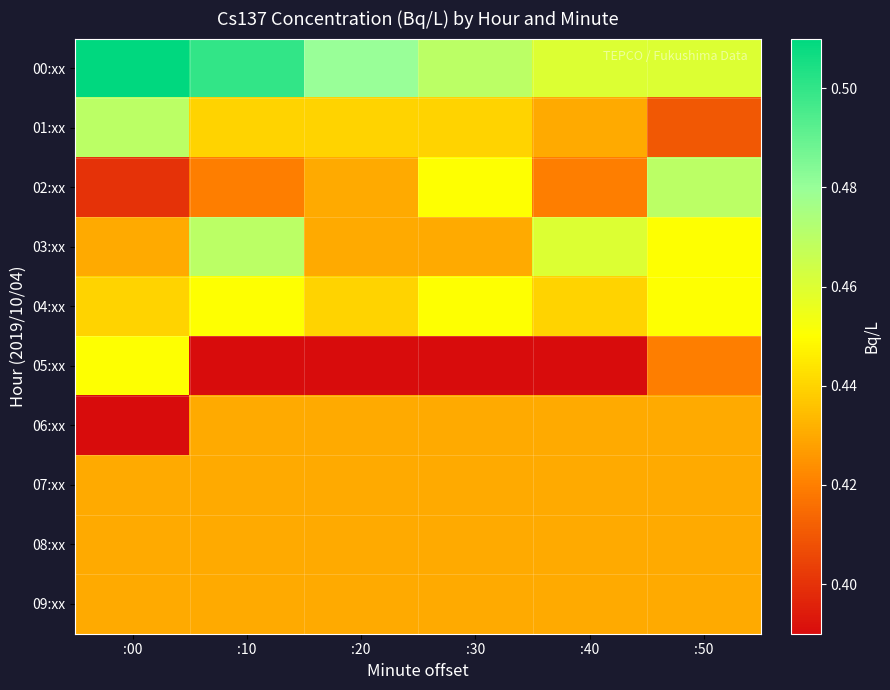

At how many categories does at least one series exceed 0?

6